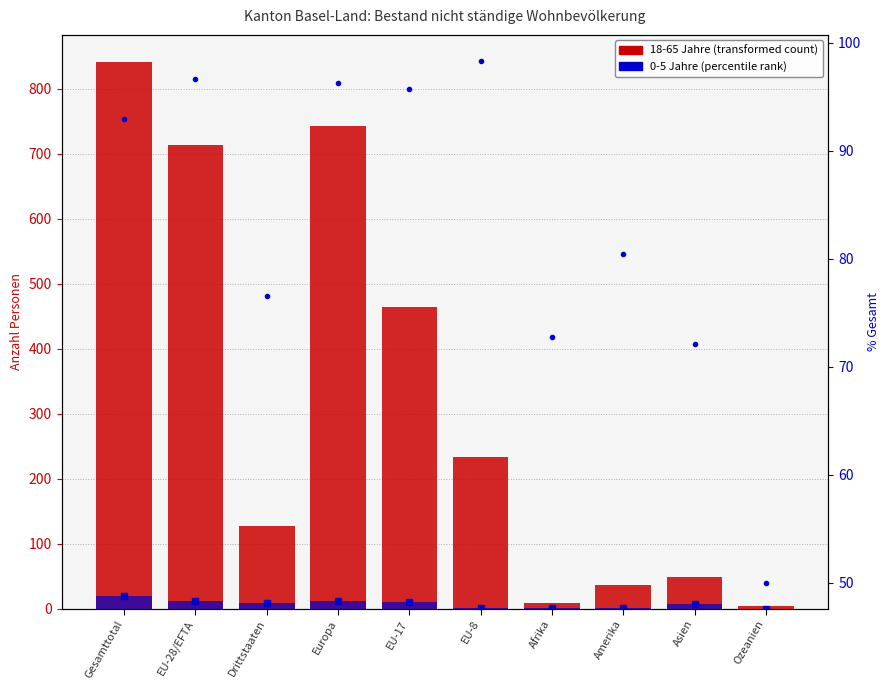

Reading right to left, extract all data points from this chart.

18-65 Jahre Total: 4.0	49.0	37.0	8.0	233.0	464.0	743.0	127.0	714.0	841.0
0-5 Jahre Total: 0.0	7.0	1.0	1.0	1.0	10.0	11.0	9.0	11.0	20.0
% of total: 50.0	72.1	80.4	72.7	98.3	95.7	96.2	76.5	96.6	92.9